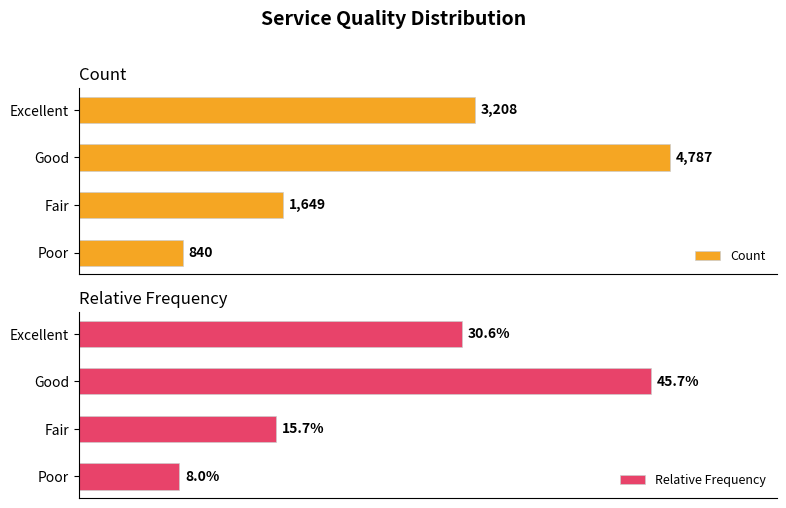

How many data points in Count are above 3208?

1